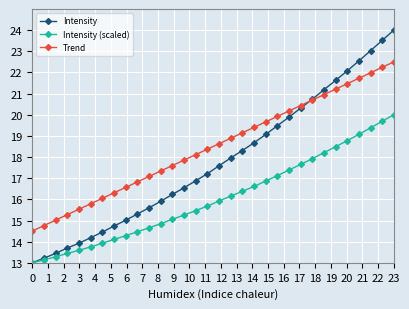

Which series has the widest spread of values?

Intensity